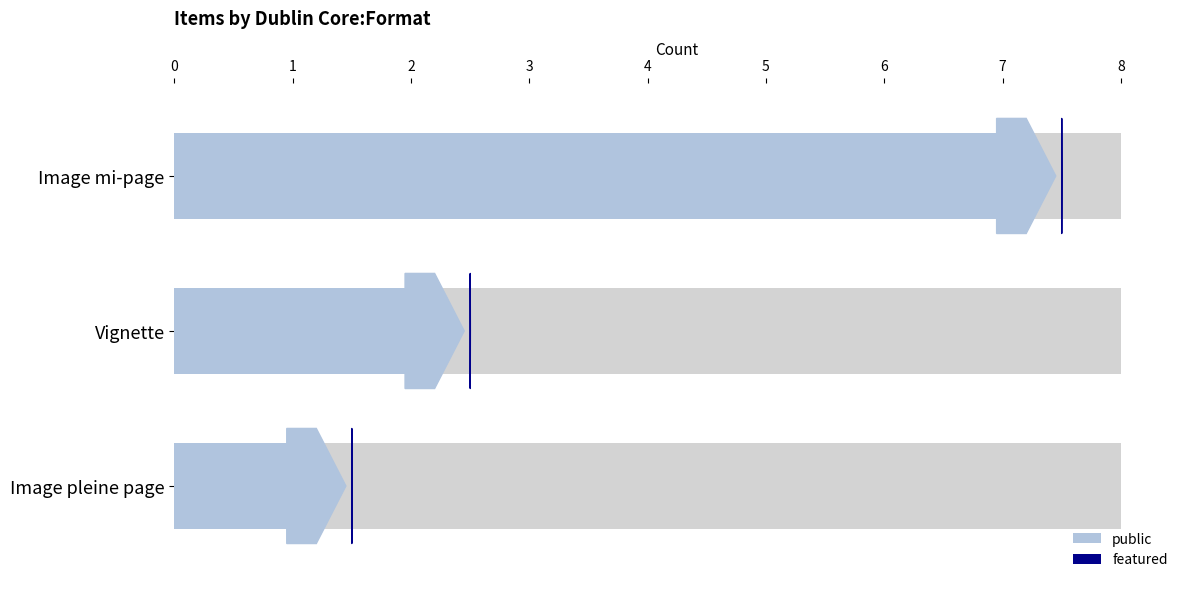

What is the difference between the public values at Image pleine page and Vignette?

1.0